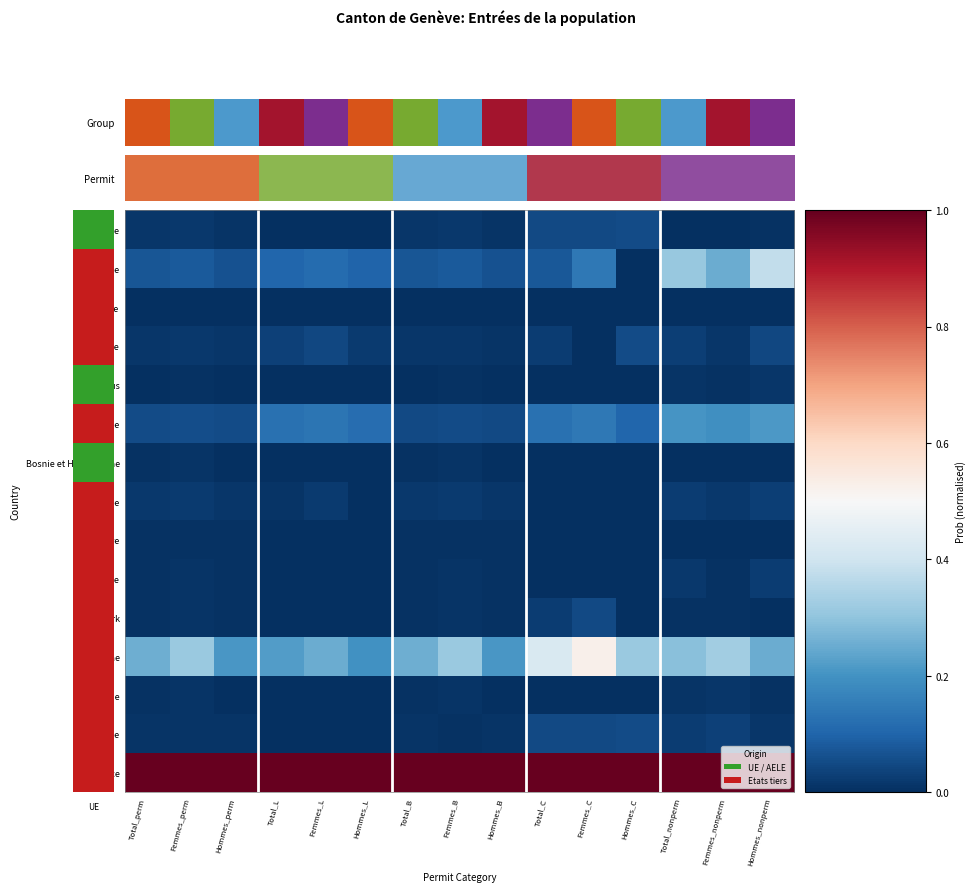

Reading right to left, list all the values displayed in this chart.

Albanie: Hommes_nonperm=0.0	Femmes_nonperm=0.0	Total_nonperm=0.0	Hommes_C=0.1	Femmes_C=0.0	Total_C=0.1	Hommes_B=0.0	Femmes_B=0.0	Total_B=0.0	Hommes_L=0.0	Femmes_L=0.0	Total_L=0.0	Hommes_perm=0.0	Femmes_perm=0.0	Total_perm=0.0
Allemagne: Hommes_nonperm=0.4	Femmes_nonperm=0.2	Total_nonperm=0.3	Hommes_C=0.0	Femmes_C=0.1	Total_C=0.1	Hommes_B=0.1	Femmes_B=0.1	Total_B=0.1	Hommes_L=0.1	Femmes_L=0.1	Total_L=0.1	Hommes_perm=0.1	Femmes_perm=0.1	Total_perm=0.1
Andorre: Hommes_nonperm=0.0	Femmes_nonperm=0.0	Total_nonperm=0.0	Hommes_C=0.0	Femmes_C=0.0	Total_C=0.0	Hommes_B=0.0	Femmes_B=0.0	Total_B=0.0	Hommes_L=0.0	Femmes_L=0.0	Total_L=0.0	Hommes_perm=0.0	Femmes_perm=0.0	Total_perm=0.0
Autriche: Hommes_nonperm=0.0	Femmes_nonperm=0.0	Total_nonperm=0.0	Hommes_C=0.1	Femmes_C=0.0	Total_C=0.0	Hommes_B=0.0	Femmes_B=0.0	Total_B=0.0	Hommes_L=0.0	Femmes_L=0.0	Total_L=0.0	Hommes_perm=0.0	Femmes_perm=0.0	Total_perm=0.0
Bélarus: Hommes_nonperm=0.0	Femmes_nonperm=0.0	Total_nonperm=0.0	Hommes_C=0.0	Femmes_C=0.0	Total_C=0.0	Hommes_B=0.0	Femmes_B=0.0	Total_B=0.0	Hommes_L=0.0	Femmes_L=0.0	Total_L=0.0	Hommes_perm=0.0	Femmes_perm=0.0	Total_perm=0.0
Belgique: Hommes_nonperm=0.2	Femmes_nonperm=0.2	Total_nonperm=0.2	Hommes_C=0.1	Femmes_C=0.1	Total_C=0.1	Hommes_B=0.0	Femmes_B=0.1	Total_B=0.0	Hommes_L=0.1	Femmes_L=0.1	Total_L=0.1	Hommes_perm=0.1	Femmes_perm=0.1	Total_perm=0.1
Bosnie et Herzégovine: Hommes_nonperm=0.0	Femmes_nonperm=0.0	Total_nonperm=0.0	Hommes_C=0.0	Femmes_C=0.0	Total_C=0.0	Hommes_B=0.0	Femmes_B=0.0	Total_B=0.0	Hommes_L=0.0	Femmes_L=0.0	Total_L=0.0	Hommes_perm=0.0	Femmes_perm=0.0	Total_perm=0.0
Bulgarie: Hommes_nonperm=0.0	Femmes_nonperm=0.0	Total_nonperm=0.0	Hommes_C=0.0	Femmes_C=0.0	Total_C=0.0	Hommes_B=0.0	Femmes_B=0.0	Total_B=0.0	Hommes_L=0.0	Femmes_L=0.0	Total_L=0.0	Hommes_perm=0.0	Femmes_perm=0.0	Total_perm=0.0
Chypre: Hommes_nonperm=0.0	Femmes_nonperm=0.0	Total_nonperm=0.0	Hommes_C=0.0	Femmes_C=0.0	Total_C=0.0	Hommes_B=0.0	Femmes_B=0.0	Total_B=0.0	Hommes_L=0.0	Femmes_L=0.0	Total_L=0.0	Hommes_perm=0.0	Femmes_perm=0.0	Total_perm=0.0
Croatie: Hommes_nonperm=0.0	Femmes_nonperm=0.0	Total_nonperm=0.0	Hommes_C=0.0	Femmes_C=0.0	Total_C=0.0	Hommes_B=0.0	Femmes_B=0.0	Total_B=0.0	Hommes_L=0.0	Femmes_L=0.0	Total_L=0.0	Hommes_perm=0.0	Femmes_perm=0.0	Total_perm=0.0
Danemark: Hommes_nonperm=0.0	Femmes_nonperm=0.0	Total_nonperm=0.0	Hommes_C=0.0	Femmes_C=0.0	Total_C=0.0	Hommes_B=0.0	Femmes_B=0.0	Total_B=0.0	Hommes_L=0.0	Femmes_L=0.0	Total_L=0.0	Hommes_perm=0.0	Femmes_perm=0.0	Total_perm=0.0
Espagne: Hommes_nonperm=0.3	Femmes_nonperm=0.3	Total_nonperm=0.3	Hommes_C=0.3	Femmes_C=0.5	Total_C=0.4	Hommes_B=0.2	Femmes_B=0.3	Total_B=0.3	Hommes_L=0.2	Femmes_L=0.2	Total_L=0.2	Hommes_perm=0.2	Femmes_perm=0.3	Total_perm=0.3
Estonie: Hommes_nonperm=0.0	Femmes_nonperm=0.0	Total_nonperm=0.0	Hommes_C=0.0	Femmes_C=0.0	Total_C=0.0	Hommes_B=0.0	Femmes_B=0.0	Total_B=0.0	Hommes_L=0.0	Femmes_L=0.0	Total_L=0.0	Hommes_perm=0.0	Femmes_perm=0.0	Total_perm=0.0
Finlande: Hommes_nonperm=0.0	Femmes_nonperm=0.0	Total_nonperm=0.0	Hommes_C=0.1	Femmes_C=0.0	Total_C=0.1	Hommes_B=0.0	Femmes_B=0.0	Total_B=0.0	Hommes_L=0.0	Femmes_L=0.0	Total_L=0.0	Hommes_perm=0.0	Femmes_perm=0.0	Total_perm=0.0
France: Hommes_nonperm=1.0	Femmes_nonperm=1.0	Total_nonperm=1.0	Hommes_C=1.0	Femmes_C=1.0	Total_C=1.0	Hommes_B=1.0	Femmes_B=1.0	Total_B=1.0	Hommes_L=1.0	Femmes_L=1.0	Total_L=1.0	Hommes_perm=1.0	Femmes_perm=1.0	Total_perm=1.0